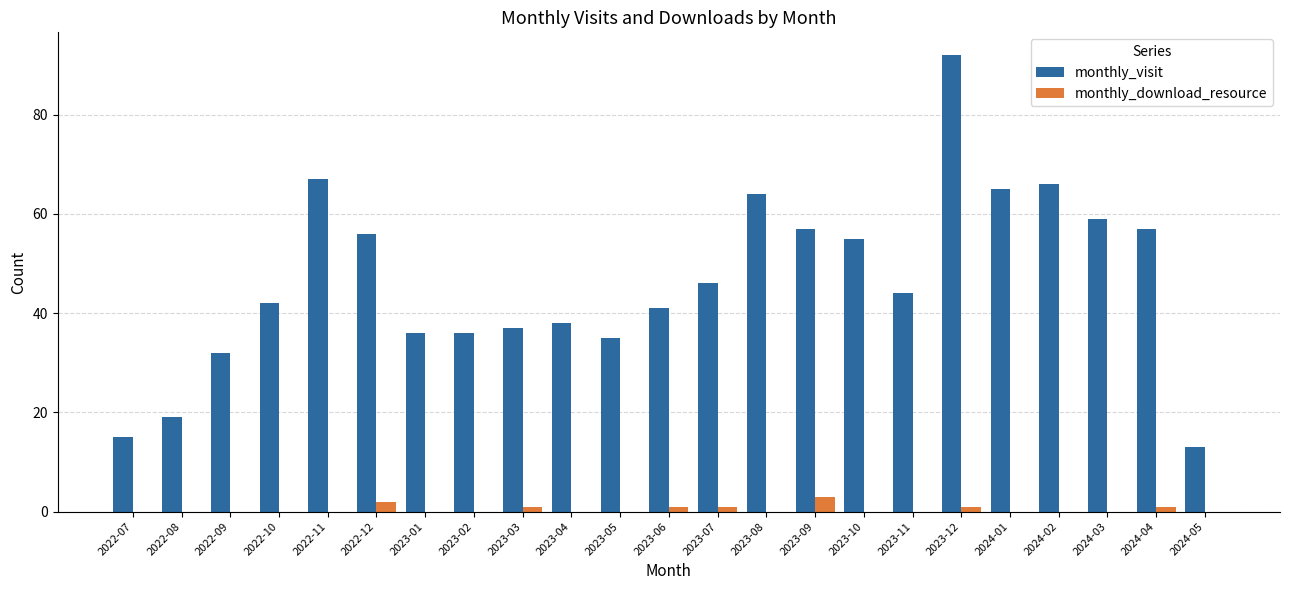

Count the number of data series in this chart.

2